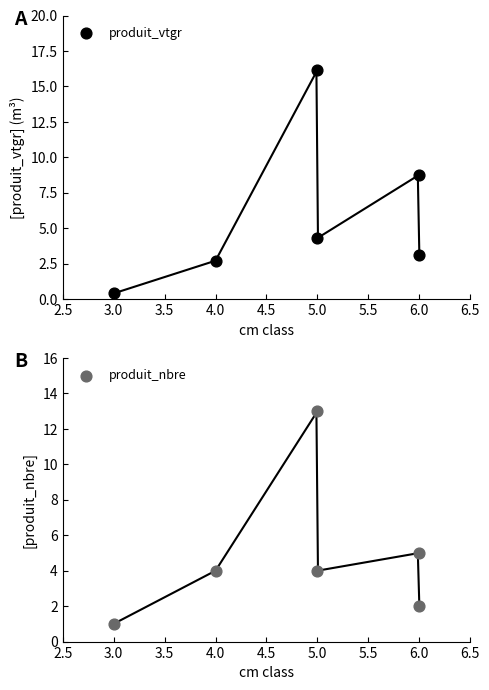

Which series reaches the minimum Y coordinate?

produit_vtgr